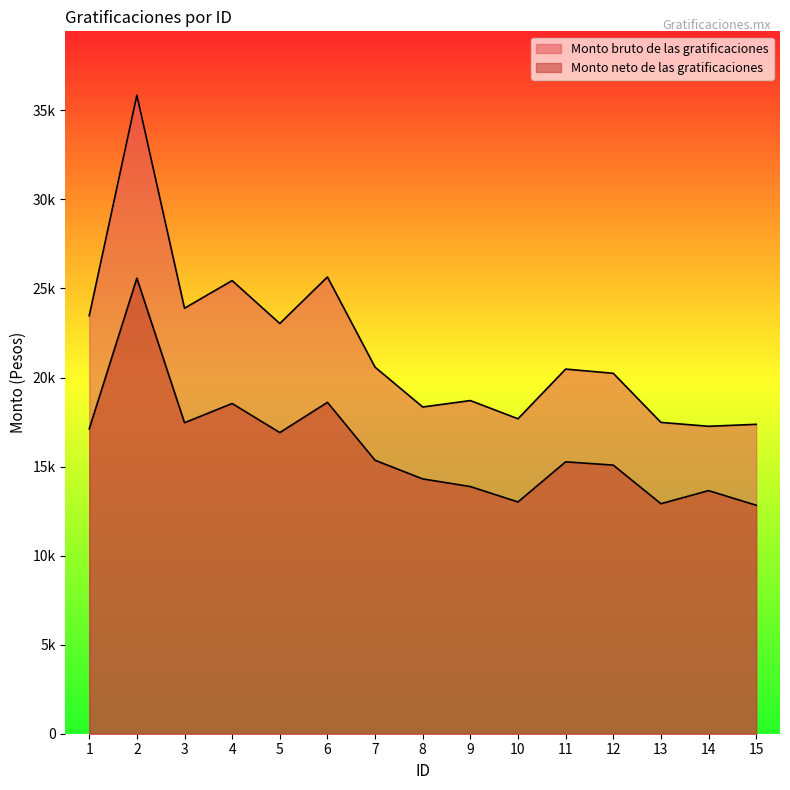

Reading left to right, list all the values displayed in this chart.

Monto bruto de las gratificaciones: 23471.2	35854.3	23892.6	25443.2	23034.1	25646.7	20582.6	18346.8	18706.6	17684.2	20473.8	20238.4	17482.0	17262.3	17373.2
Monto neto de las gratificaciones: 17115.1	25578.4	17464.0	18542.7	16910.5	18607.6	15353.6	14307.6	13878.3	13014.3	15268.1	15083.0	12915.3	13650.9	12829.8